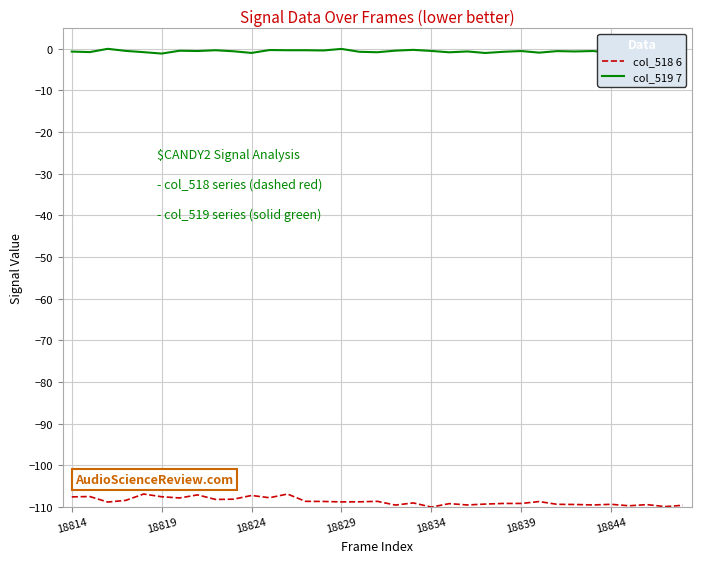

What are all the series names shown in the legend?

col_518 6, col_519 7